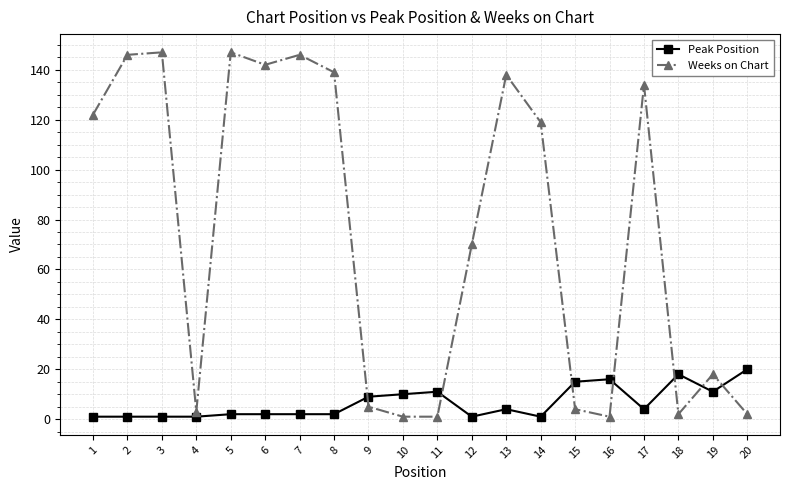

Which series has the widest spread of values?

Weeks on Chart